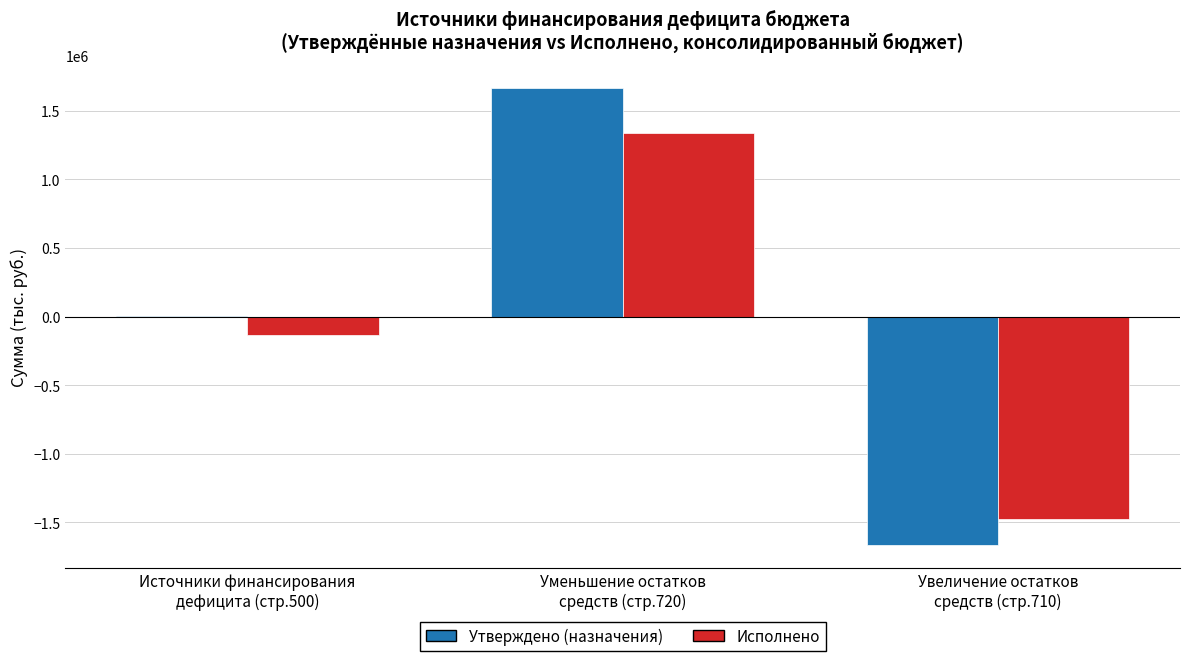

What is the greatest value displayed?

1667994.4